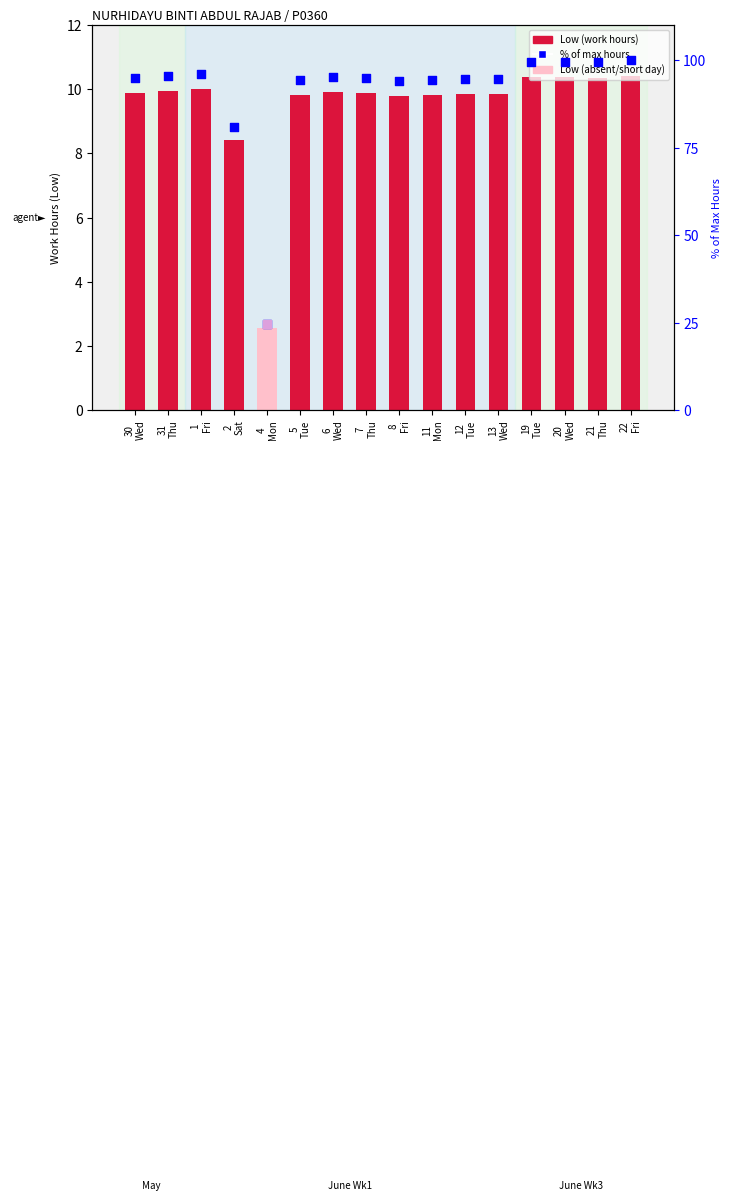

Which series has the largest total across all categories?

% of max hours